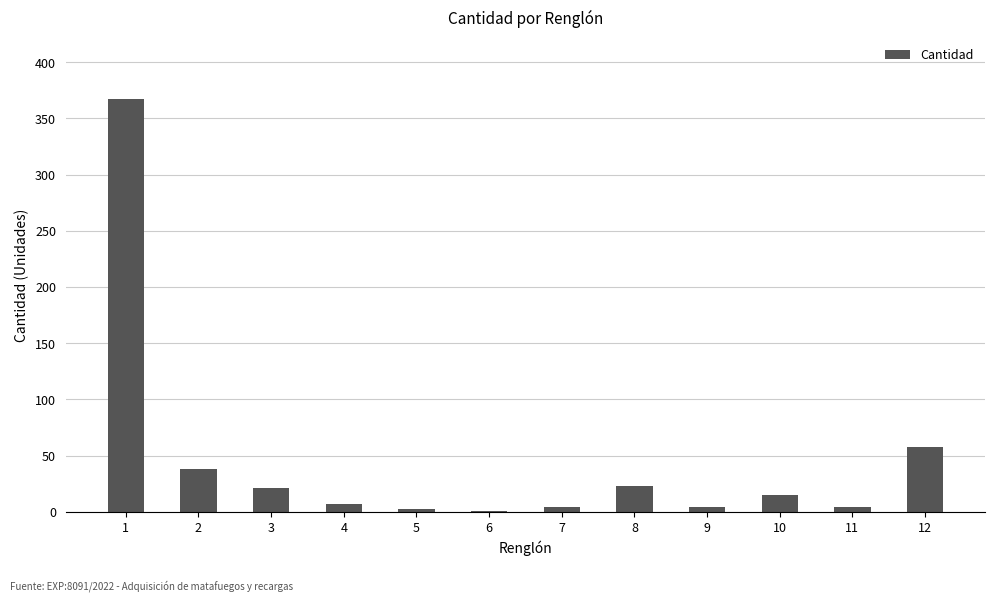

What is the change in value from 3 to 12?

+37